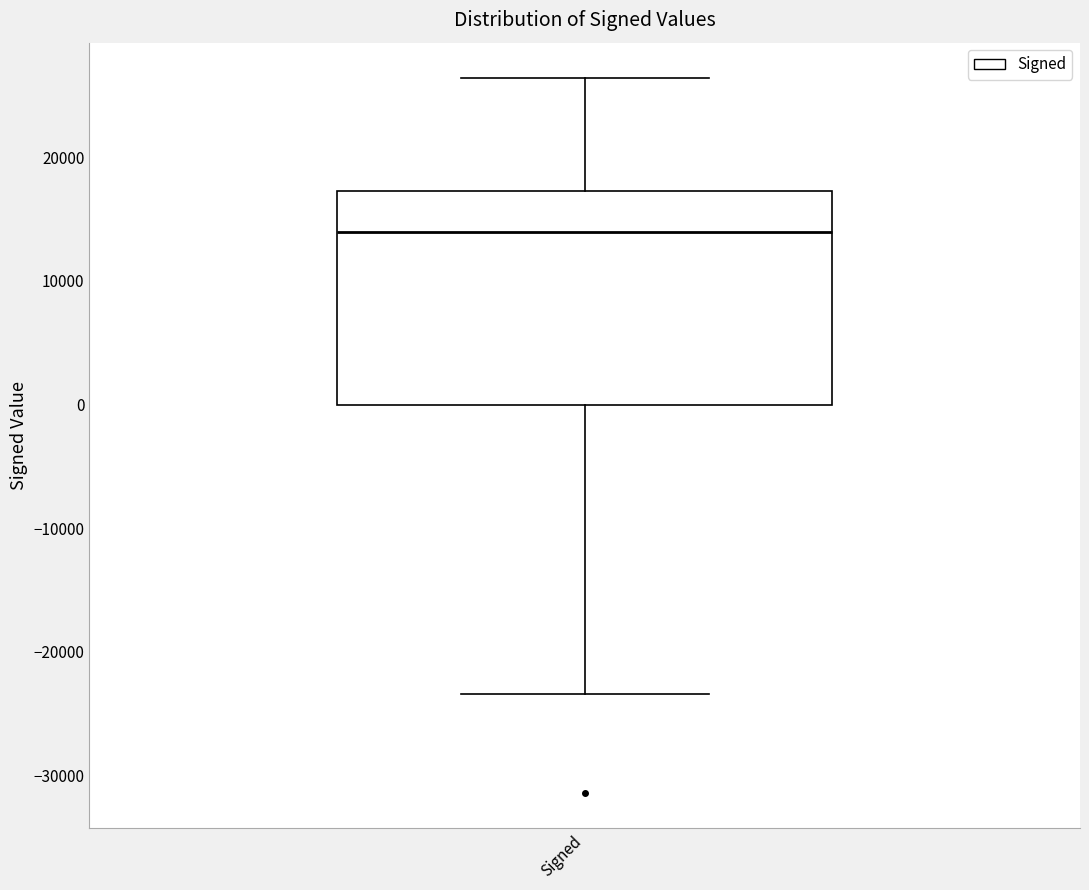

Read this box plot against the y-axis: the position of the median line, the range covered by the box, and the ends of both whiskers. The values are not printed on the chart, so give them approximately, as read against the axis.

median 14000, box 0 to 17000, whiskers -23000 to 26000